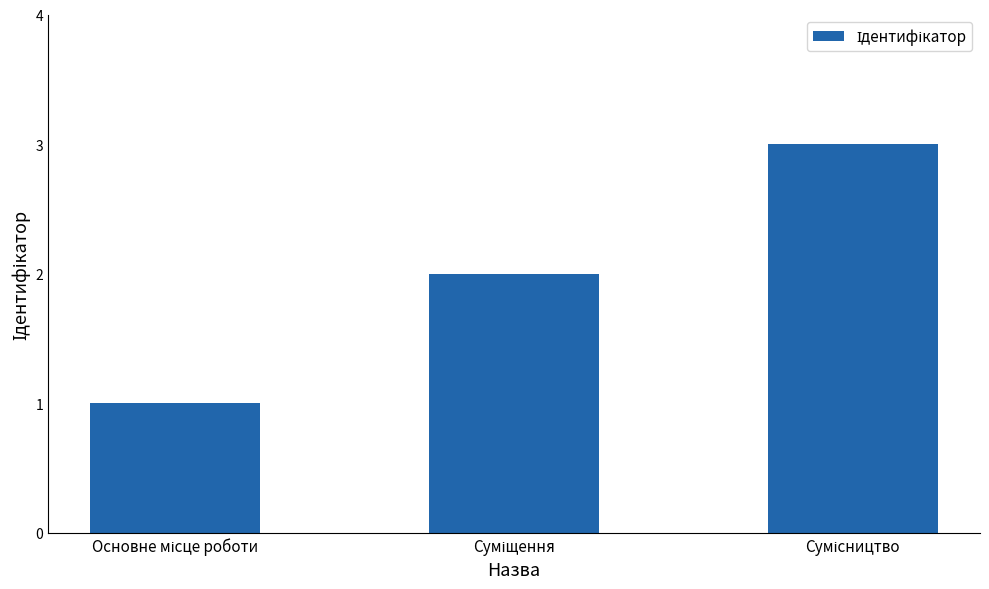

What is the maximum value shown in the chart?

3